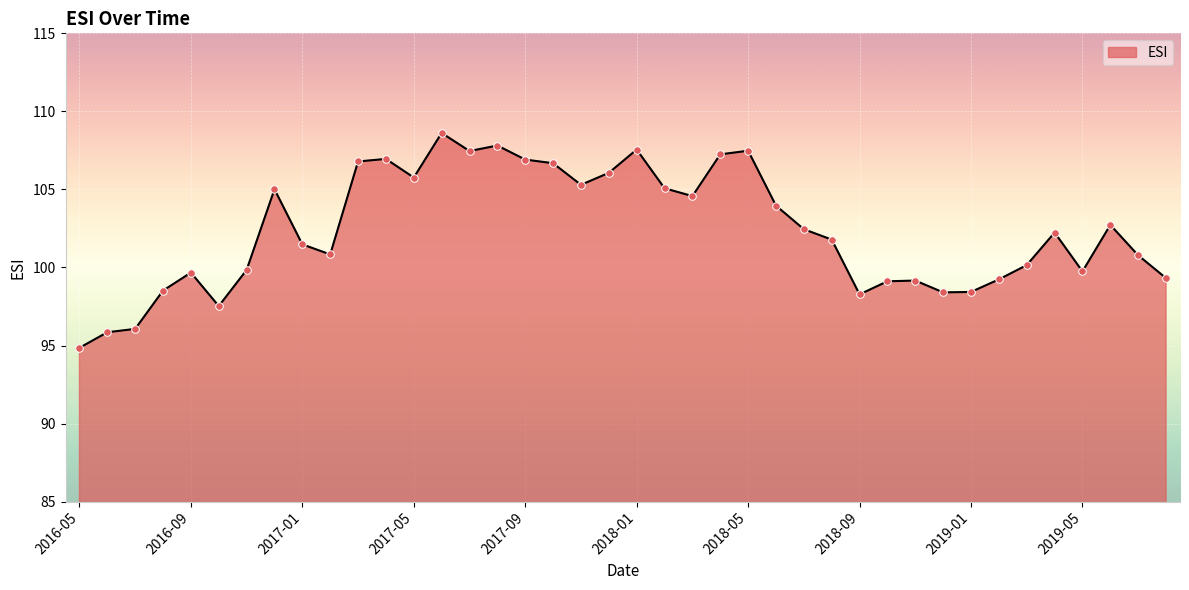

What is the difference between the maximum and minimum values?

13.8